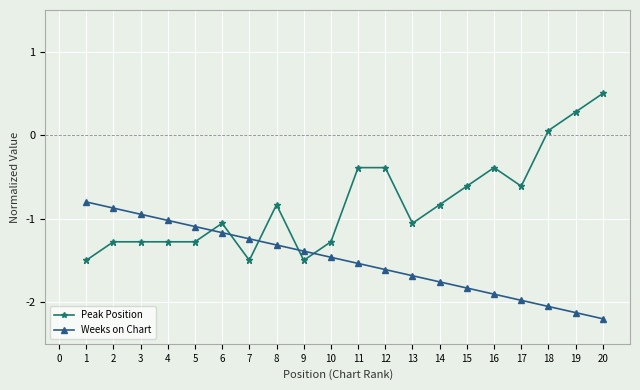

What are all the series names shown in the legend?

Peak Position, Weeks on Chart